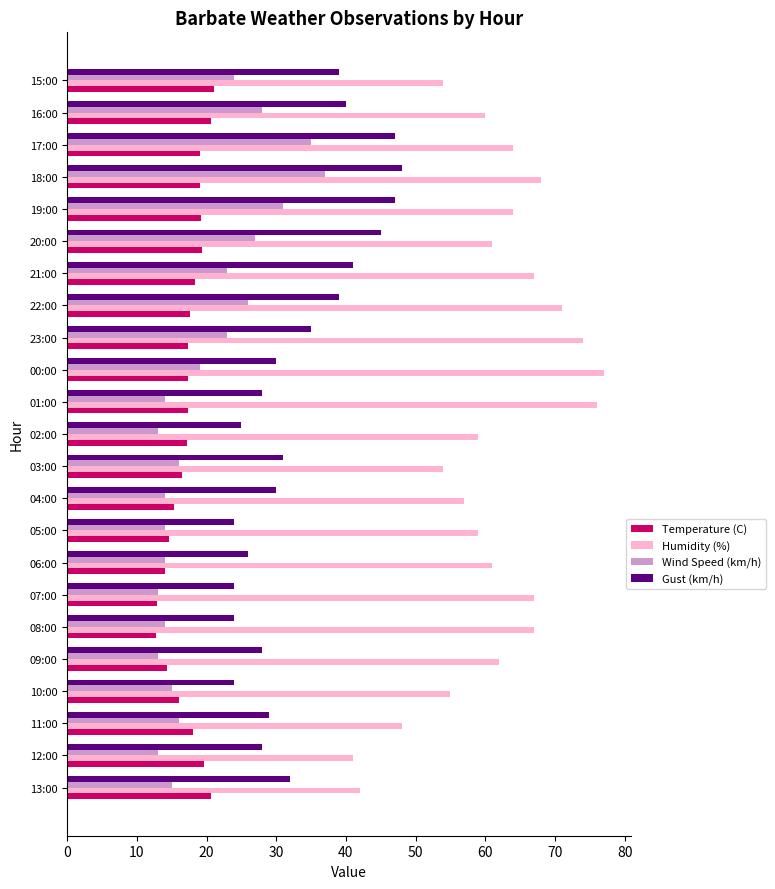

Rank the series by their maximum value, from lowest to highest.

Temperature (C), Wind Speed (km/h), Gust (km/h), Humidity (%)